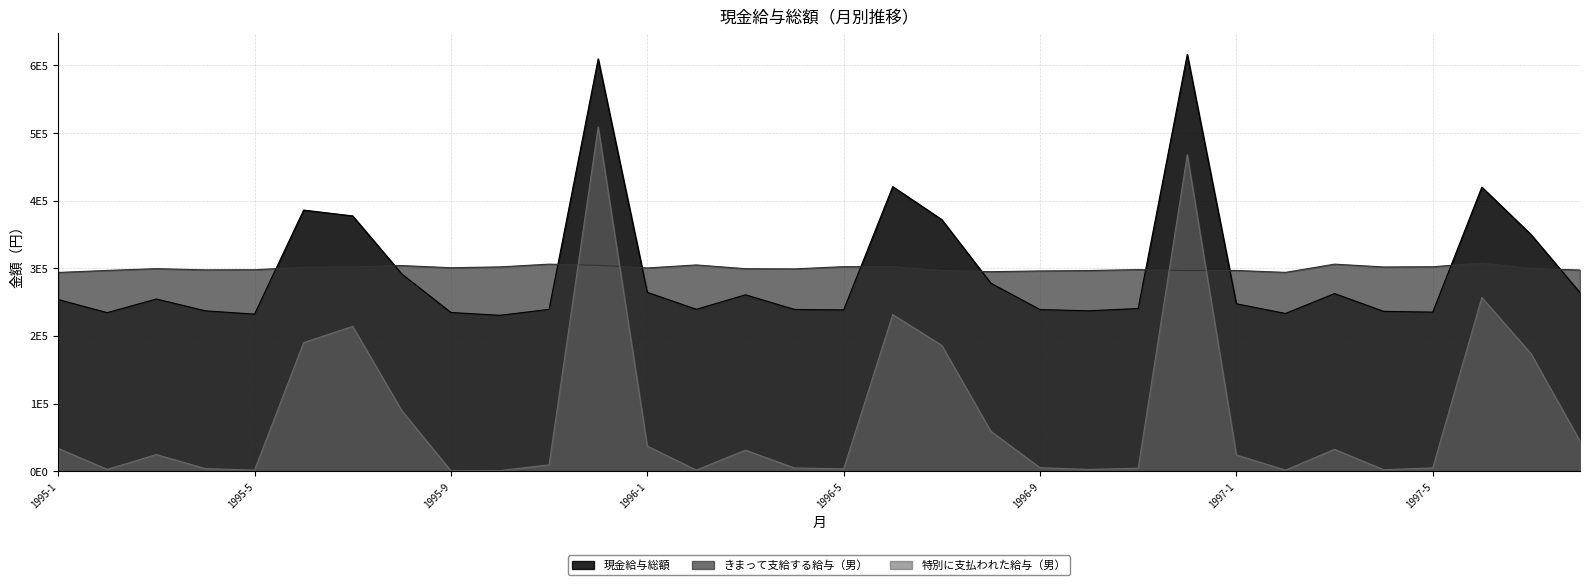

At which label does きまって支給する給与（男） first exceed 299698?

1995-6